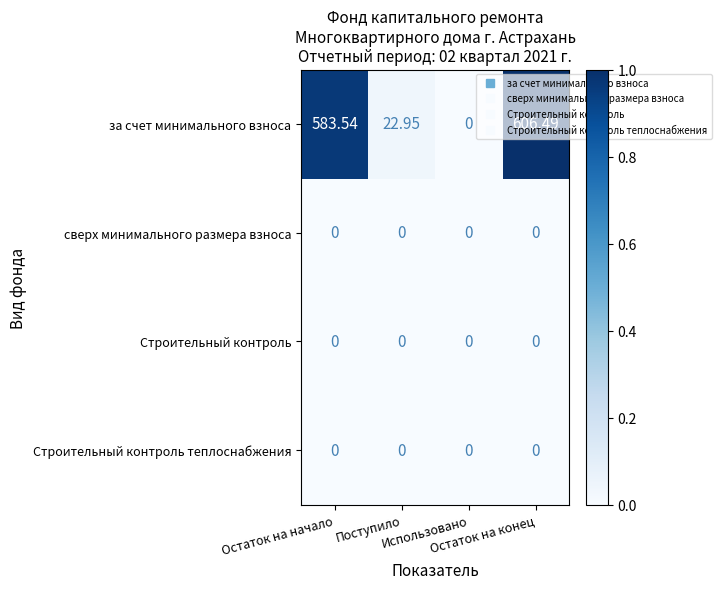

Which series has the widest spread of values?

за счет минимального взноса